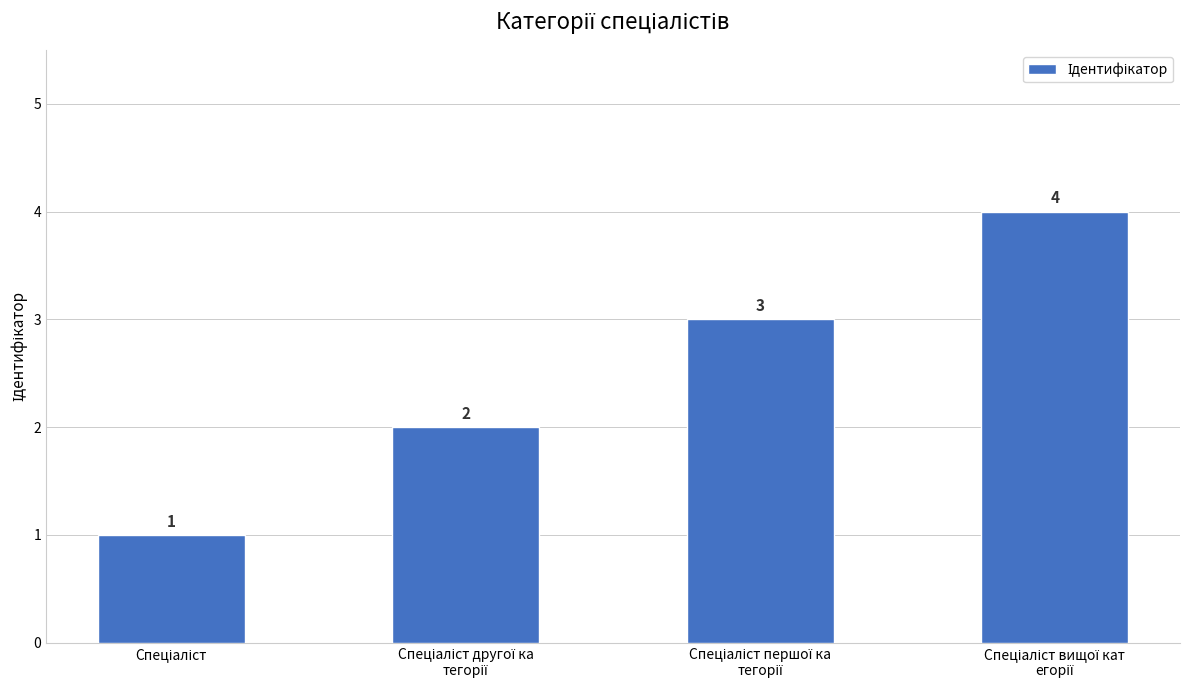

Count the values in the range 2 to 4.

3